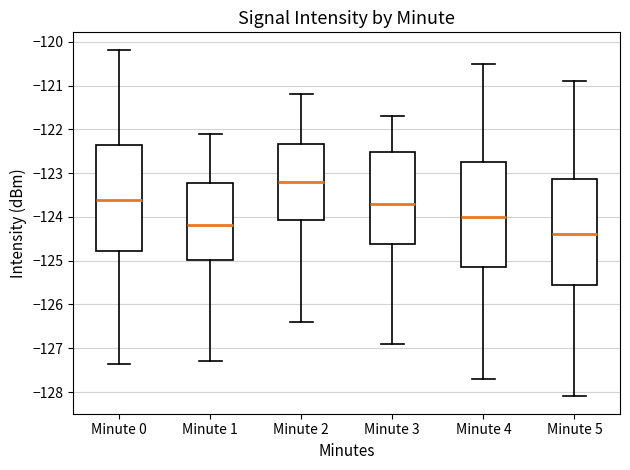

Where is the lower edge of the box for Minute 5 on the y-axis? The values are not printed on the chart, so give them approximately, as read against the axis.

-125.5